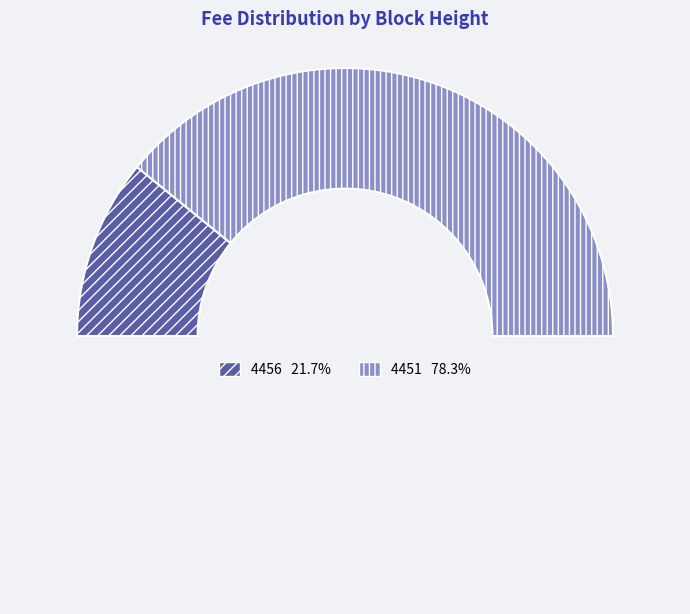

How many slices are in this pie chart?

3